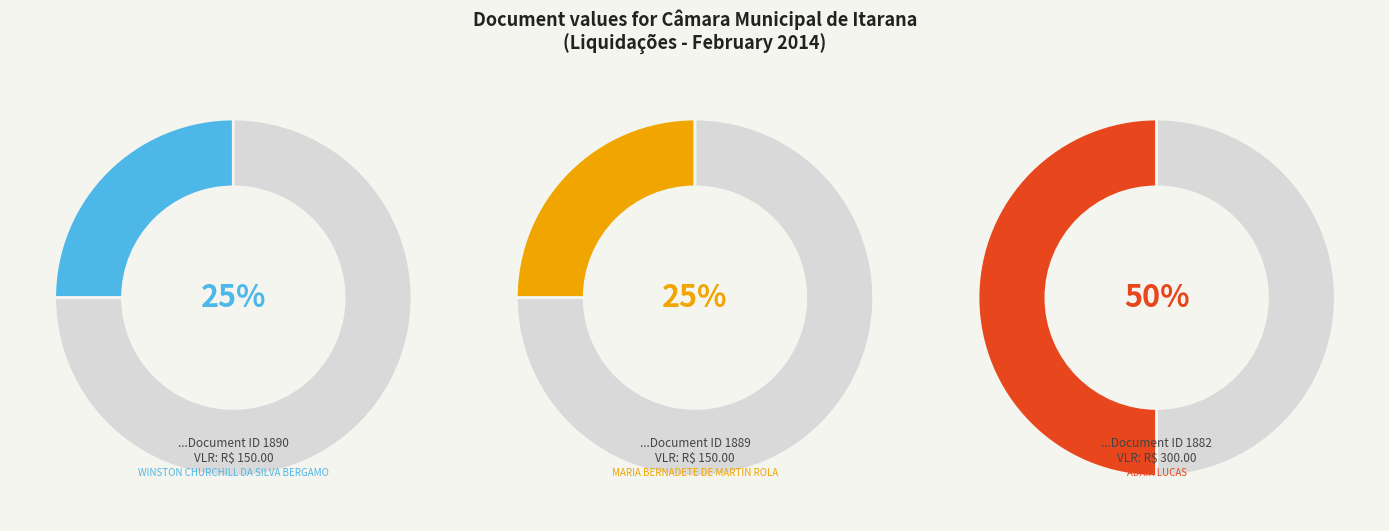

Combined, what portion of the pie is 1889 and 1882?

75.0%